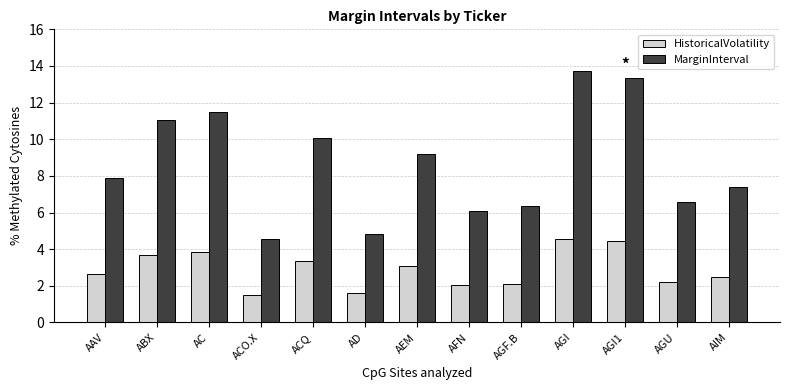

What is the approximate value of MarginInterval at AEM?

9.2